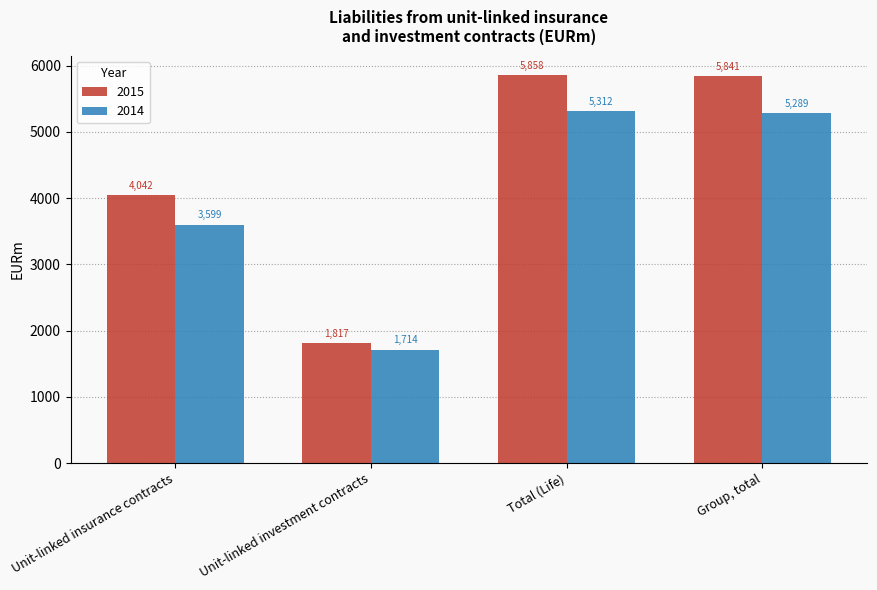

At which category is the sum across all series the highest?

Total (Life)